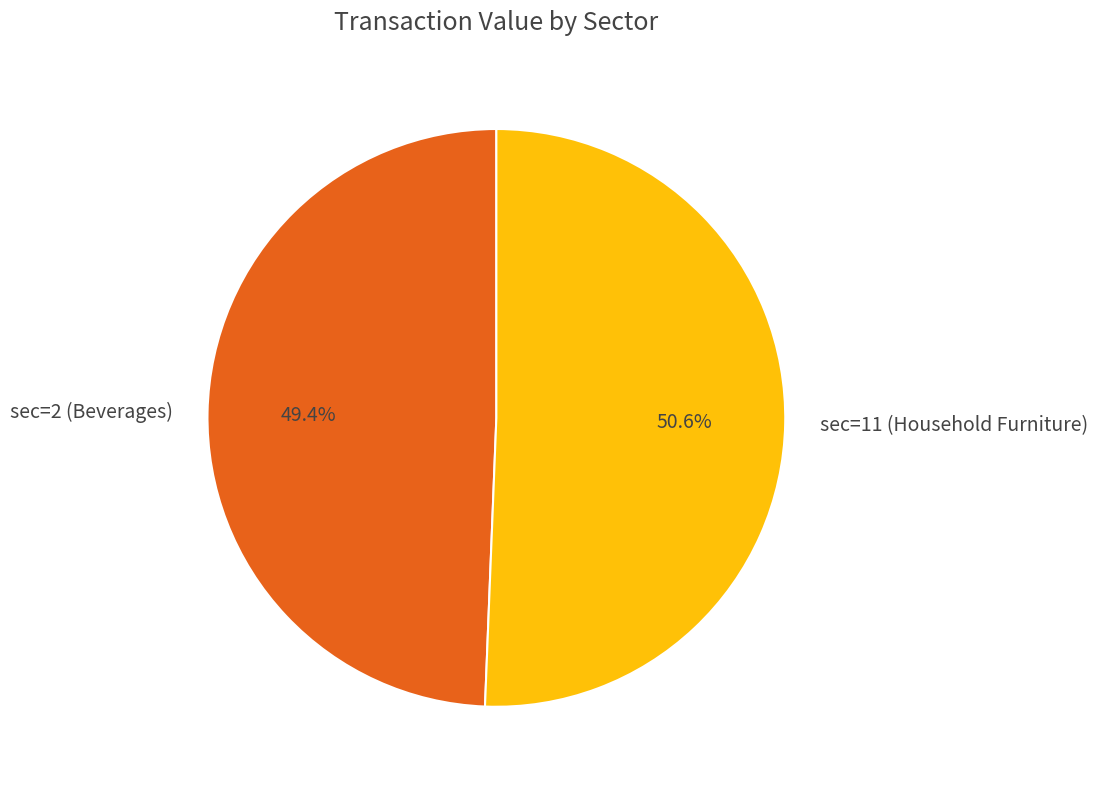

How much of the chart is everything except sec=2 (Beverages)?

50.6%